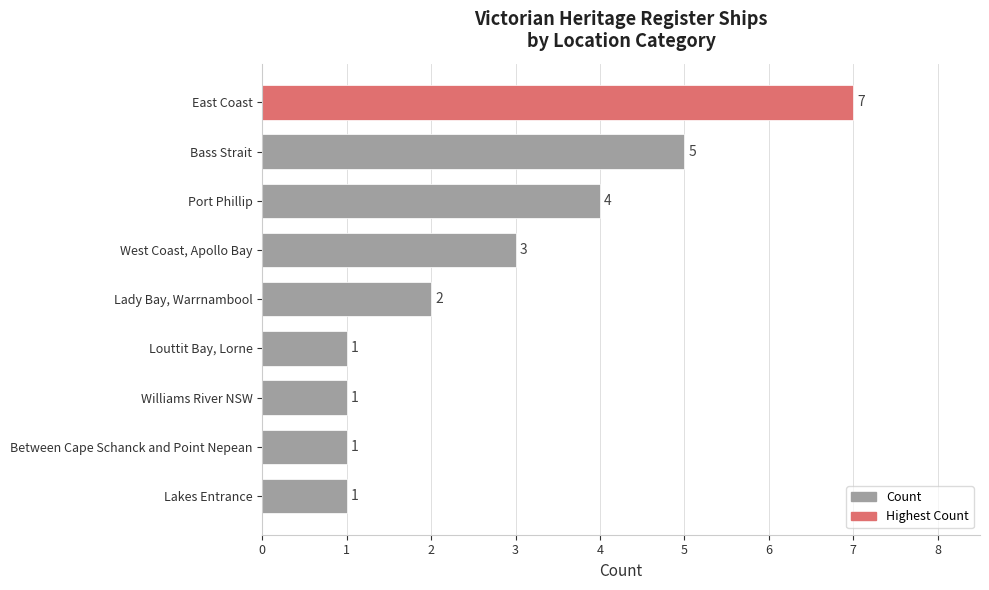

How many values are between 1 and 4?

7